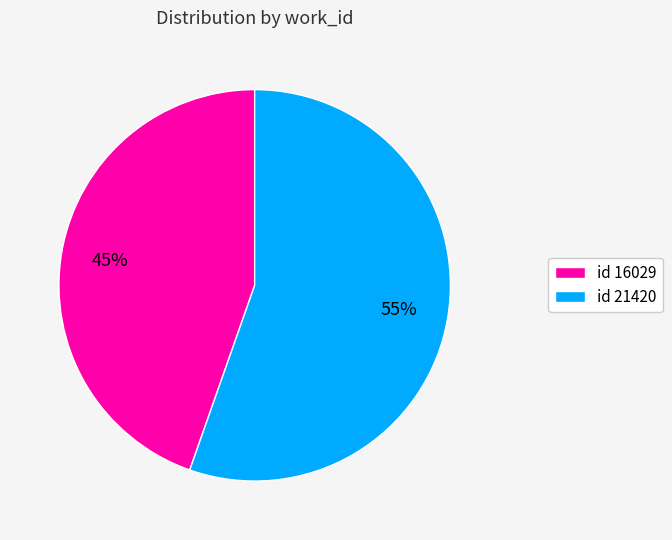

Which category has the smallest portion of the pie?

id 16029